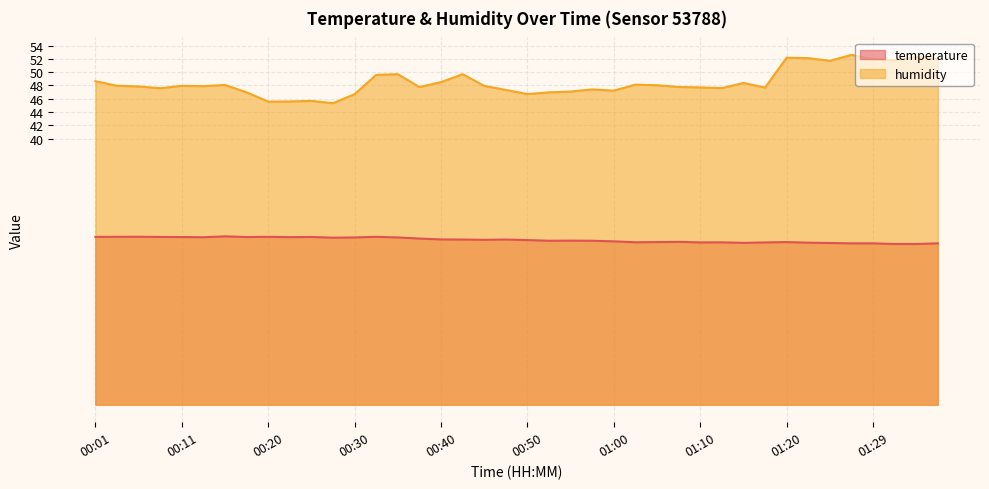

What is the label of the 40th point from the right?

00:01